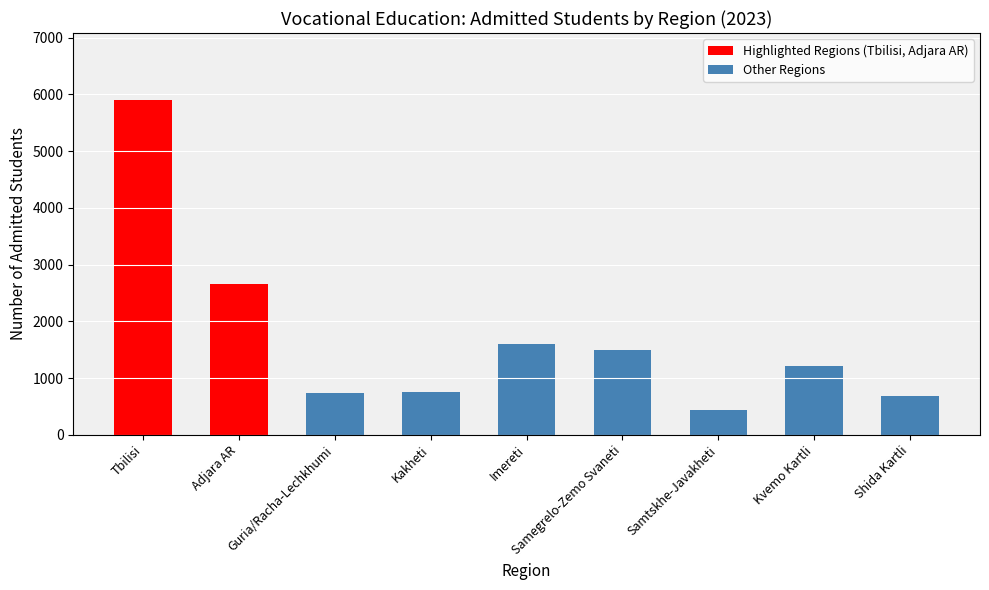

Count the number of categories in the chart.

9